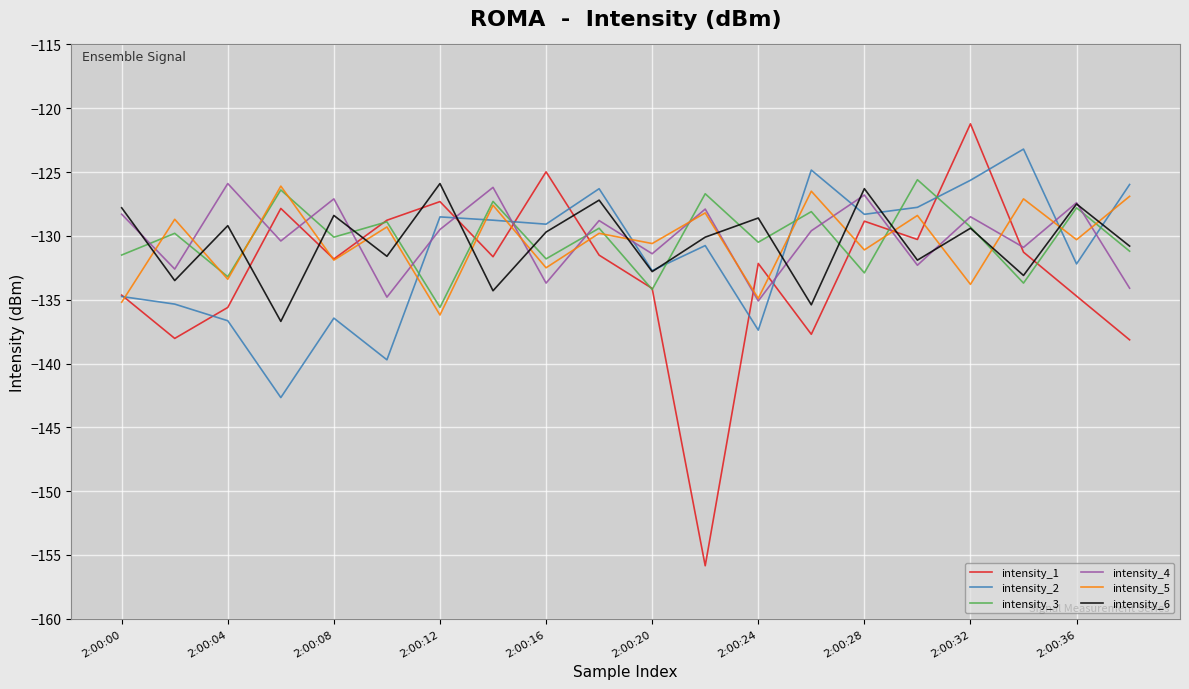

True or false: intensity_2 and intensity_3 cross at least once.

True